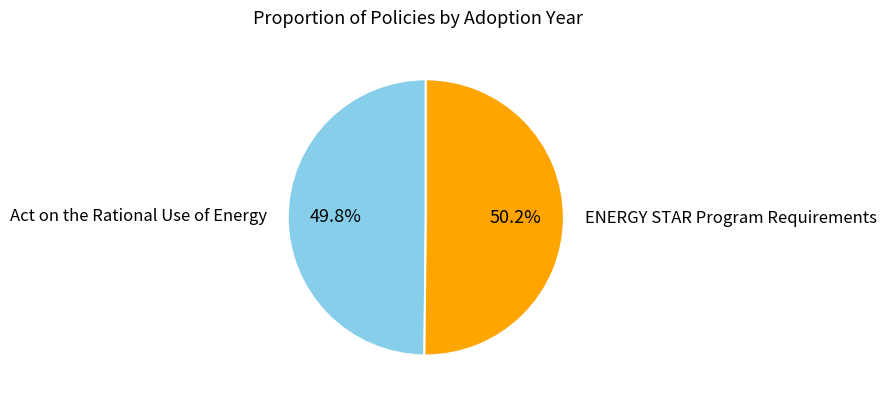

What is the total percentage of Act on the Rational Use of Energy and ENERGY STAR Program Requirements?

100.0%